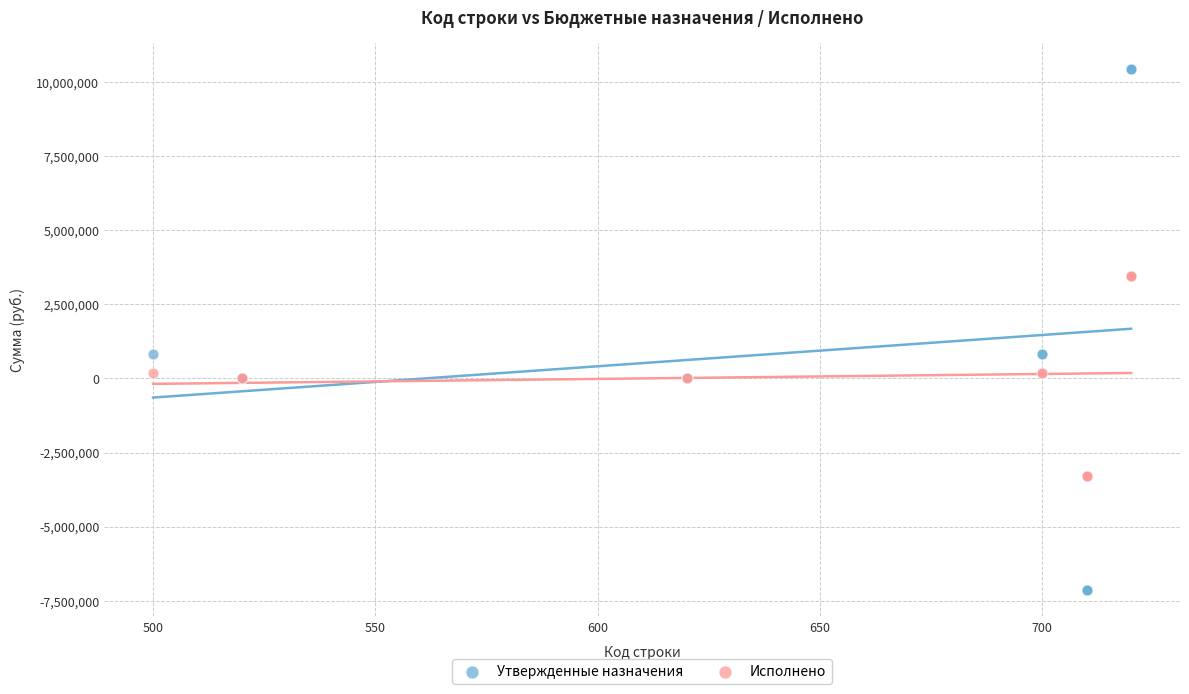

Which series contains the lowest Y value?

Утвержденные назначения